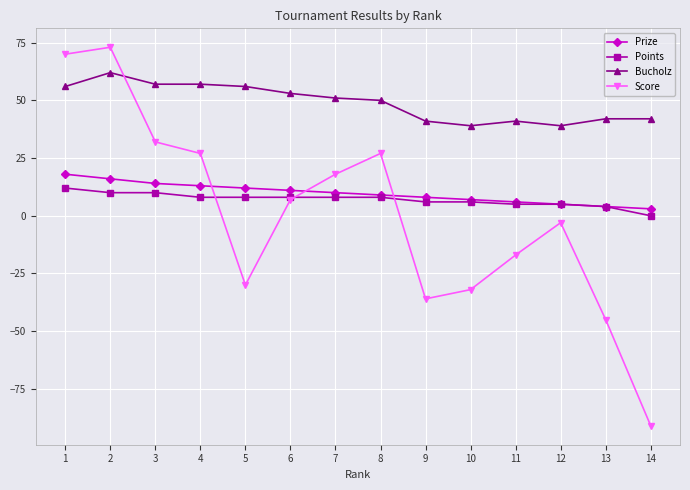

What is the greatest value displayed?

73